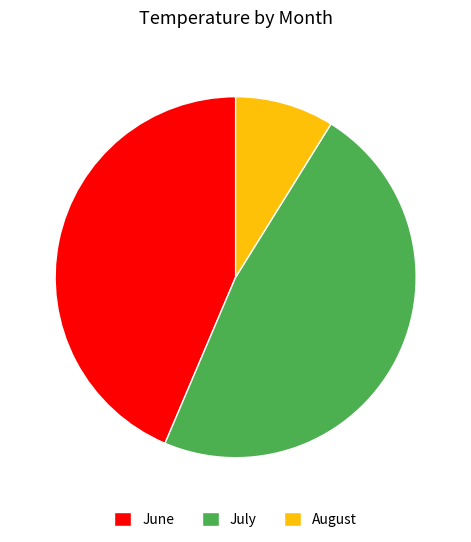

Rank the categories by value from lowest to highest.

August, June, July